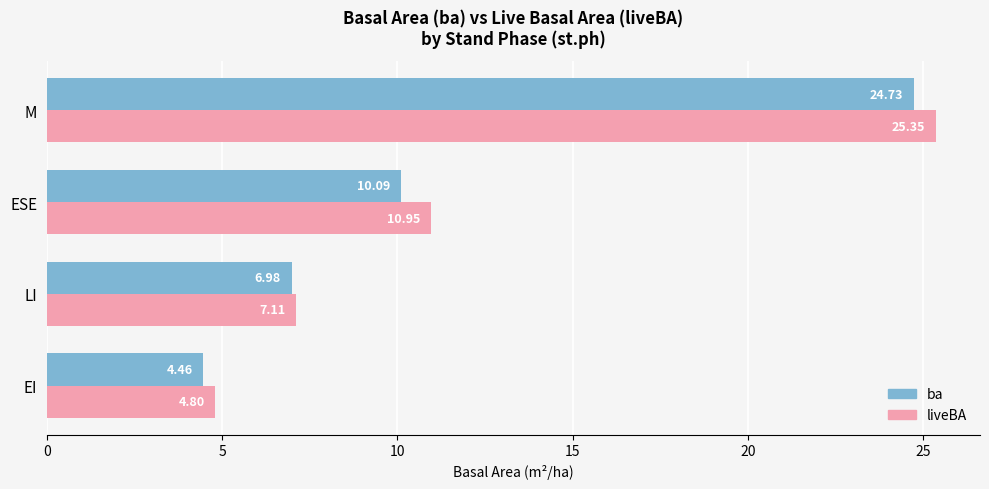

How many values in the ba series are below 10?

2